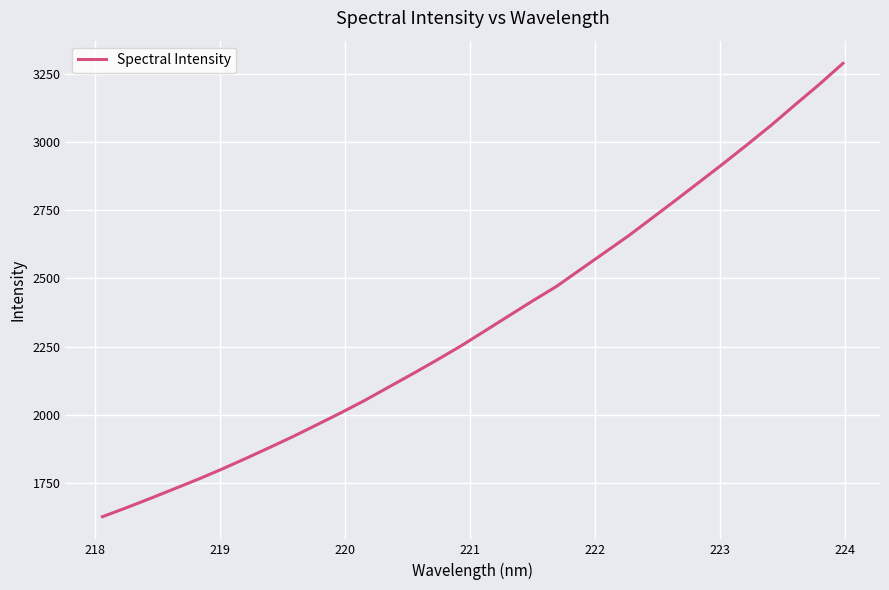

What is the sum of all values?

74970.5